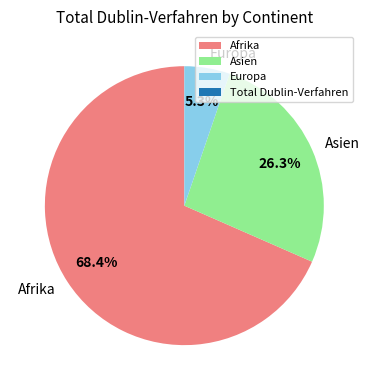

Combined, what portion of the pie is Asien and Europa?

31.6%